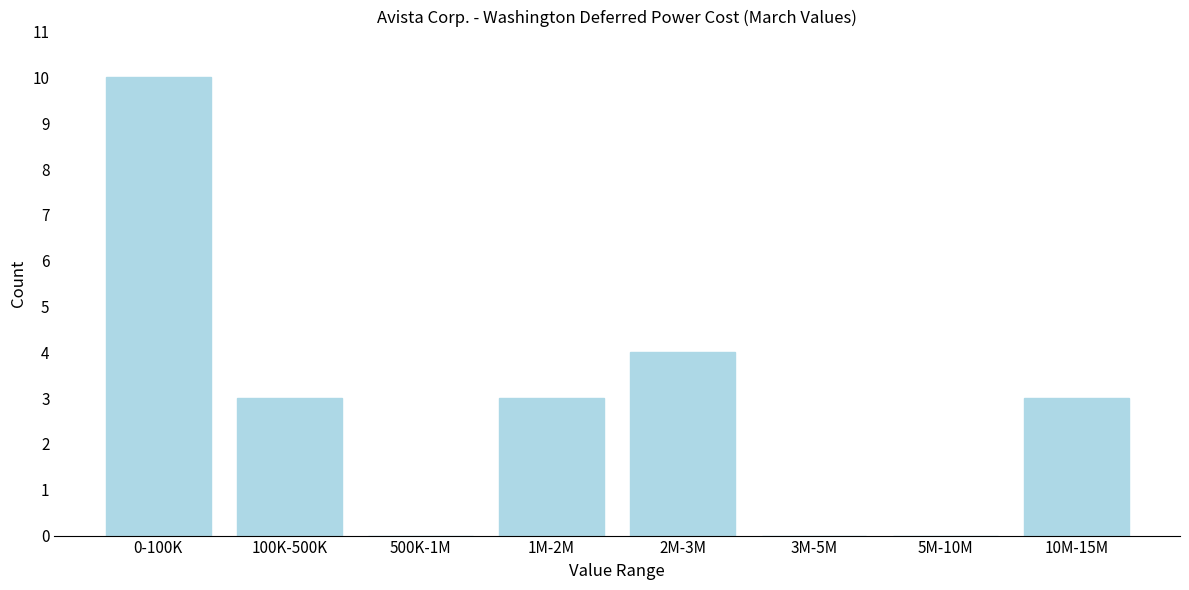

Reading left to right, list all the values displayed in this chart.

0-100K=10	100K-500K=3	500K-1M=0	1M-2M=3	2M-3M=4	3M-5M=0	5M-10M=0	10M-15M=3